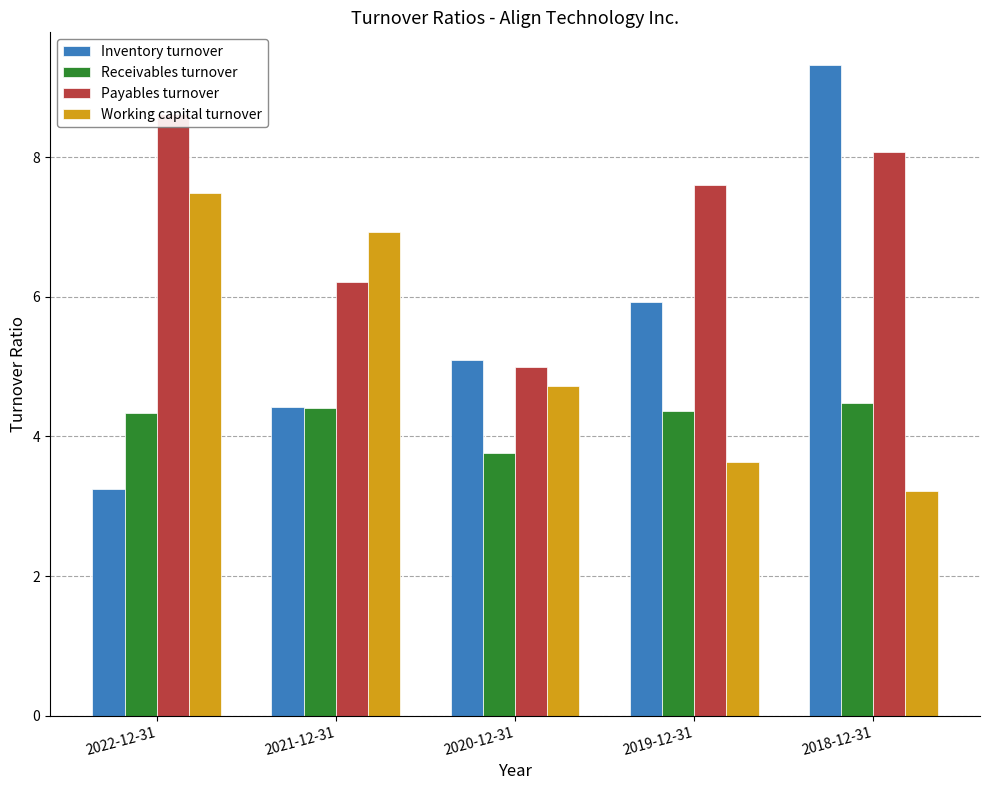

Count the number of categories in the chart.

5